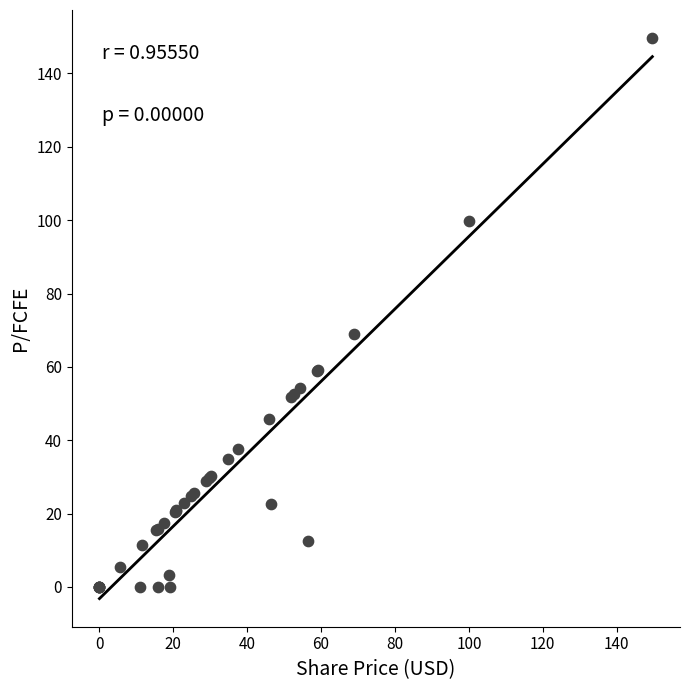

What Y value in the scatter plot is closest to 74?

69.0